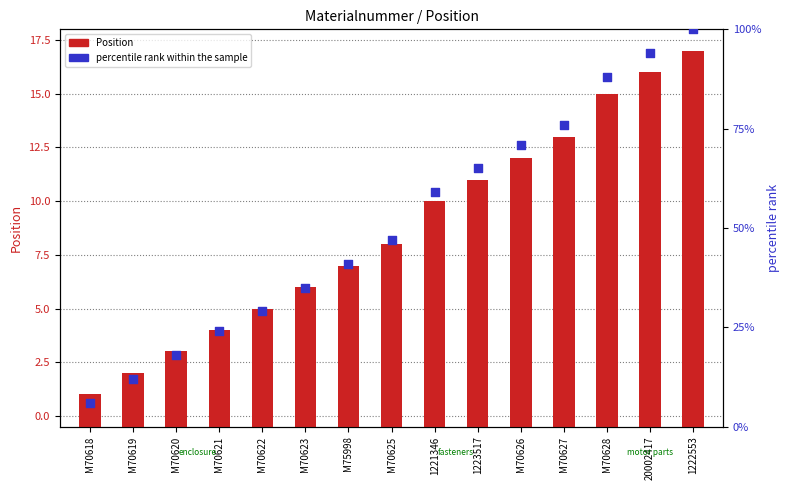

Which series has the largest total across all categories?

percentile rank within the sample